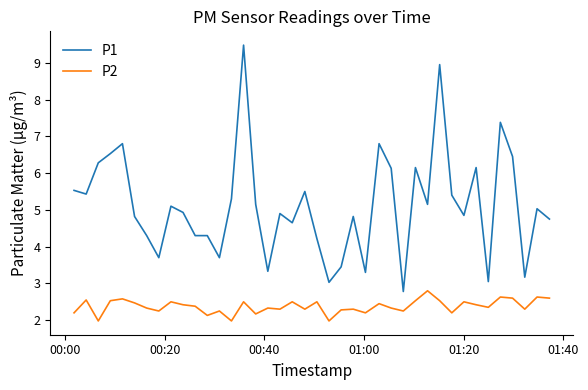

Which series has the largest range (max minus min)?

P1